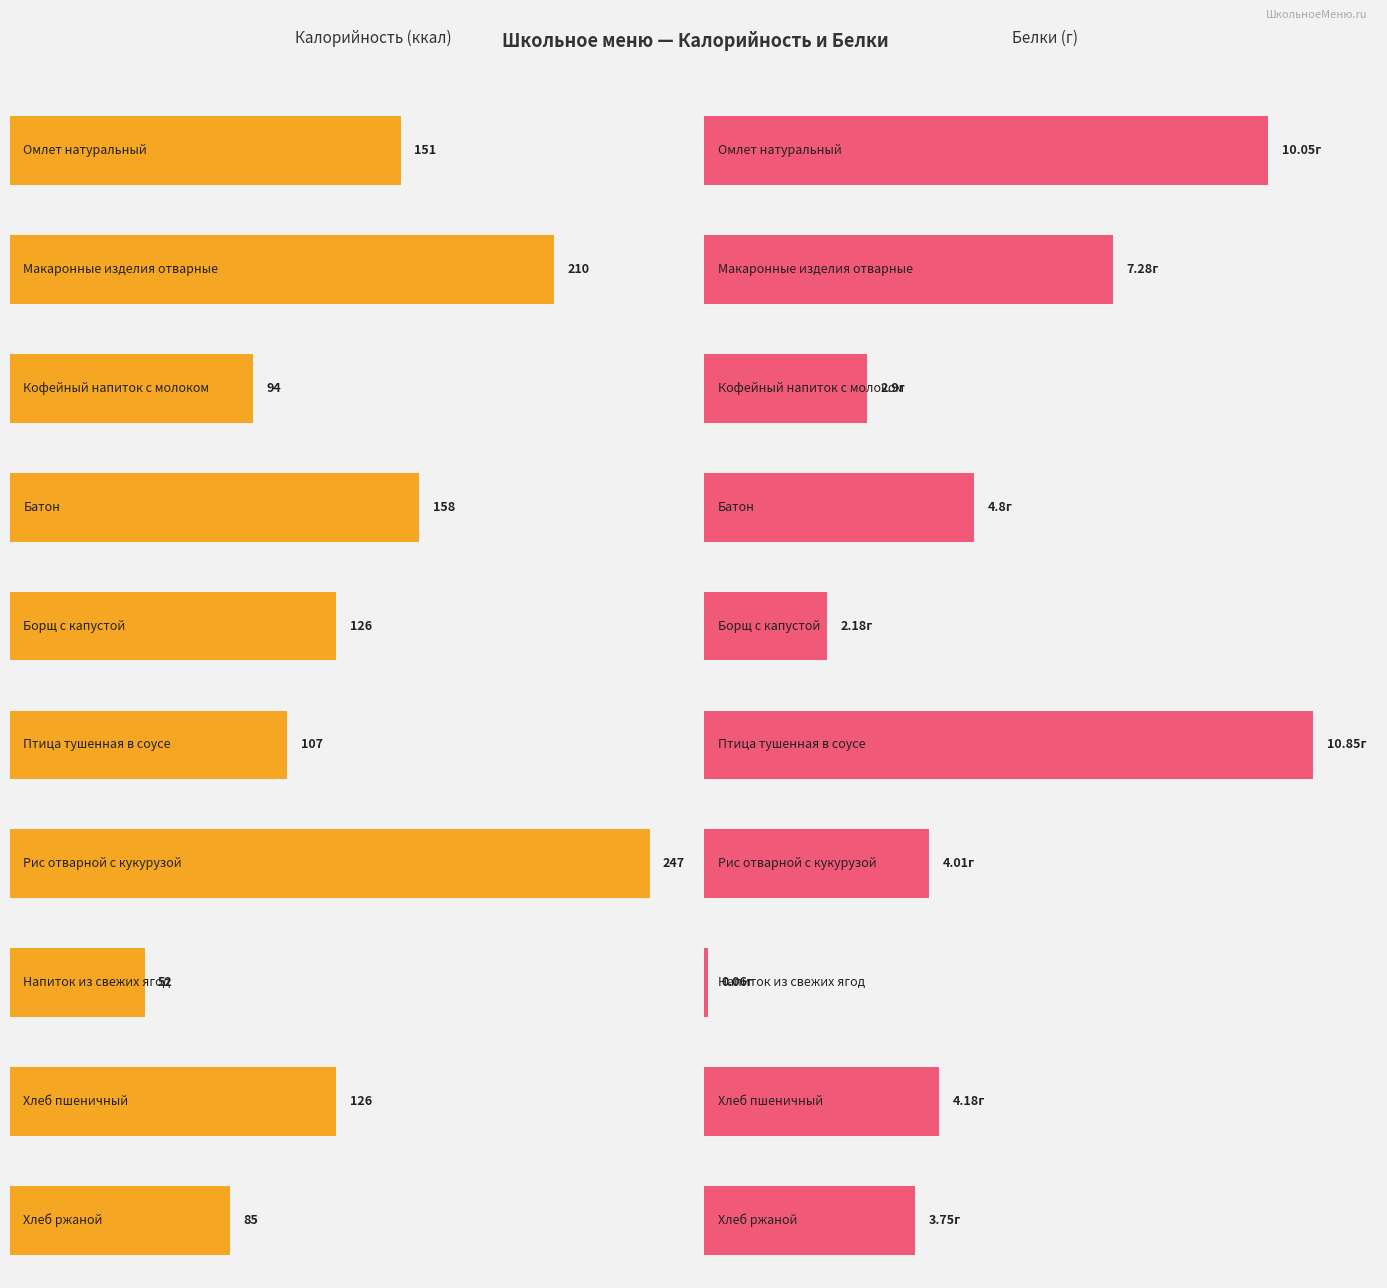

Count the number of categories in the chart.

10